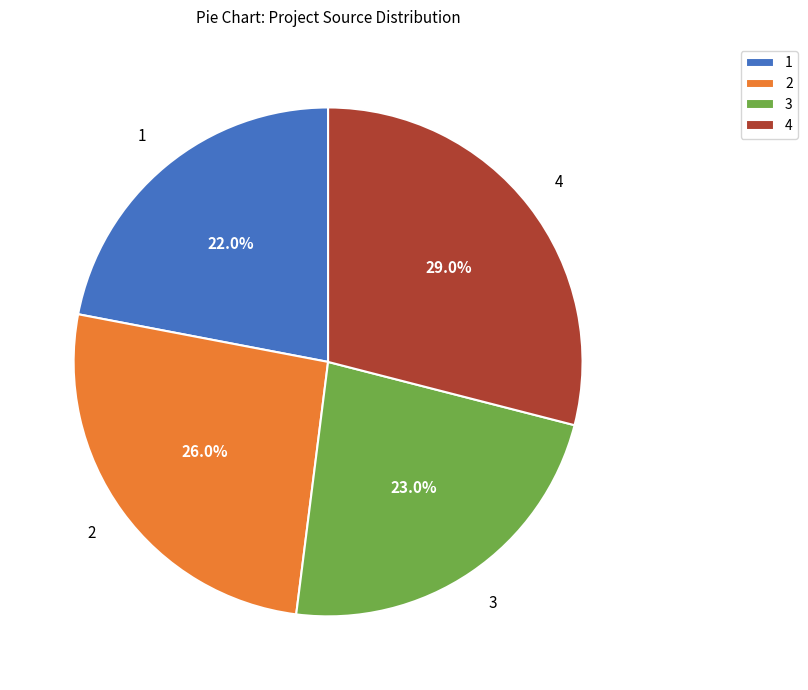

Does 3 represent more than half of the total?

No